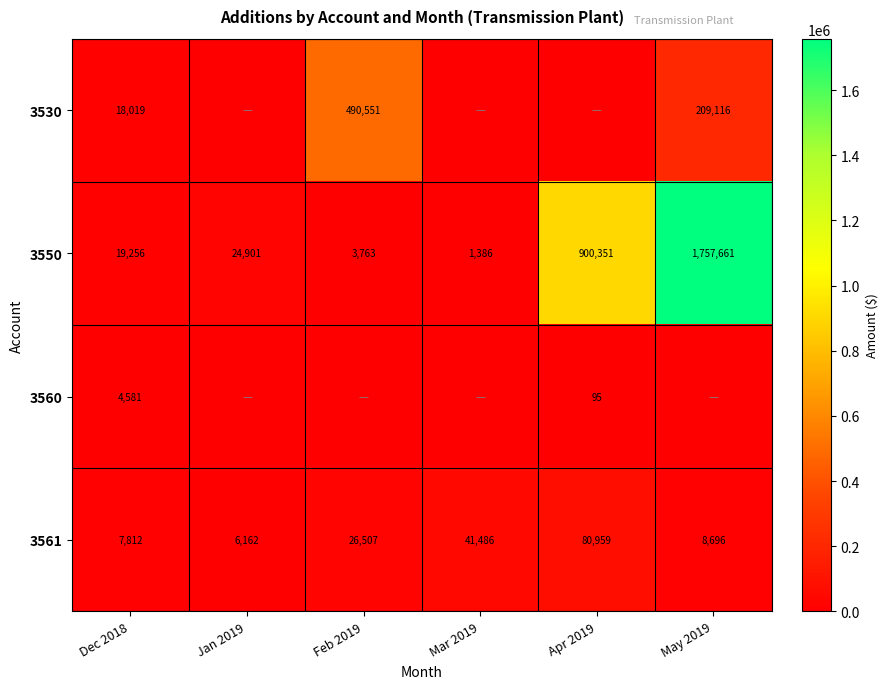

Which category has the lowest value across all series?

Jan 2019